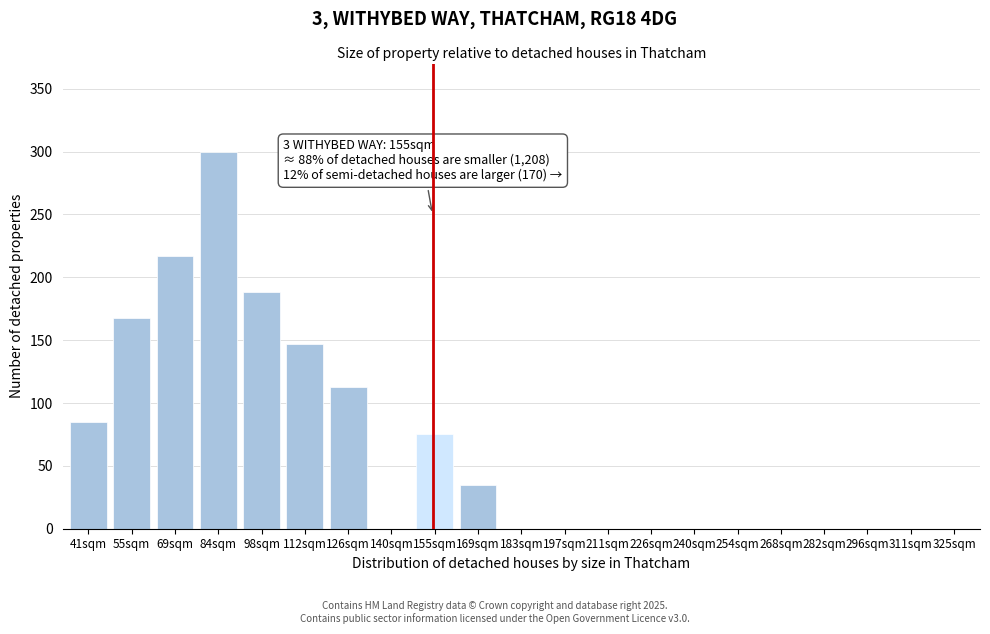

Reading left to right, transcribe all the data shown in this chart.

41sqm=85	55sqm=168	69sqm=217	84sqm=300	98sqm=188	112sqm=147	126sqm=113	140sqm=0	155sqm=75	169sqm=35	183sqm=0	197sqm=0	211sqm=0	226sqm=0	240sqm=0	254sqm=0	268sqm=0	282sqm=0	296sqm=0	311sqm=0	325sqm=0